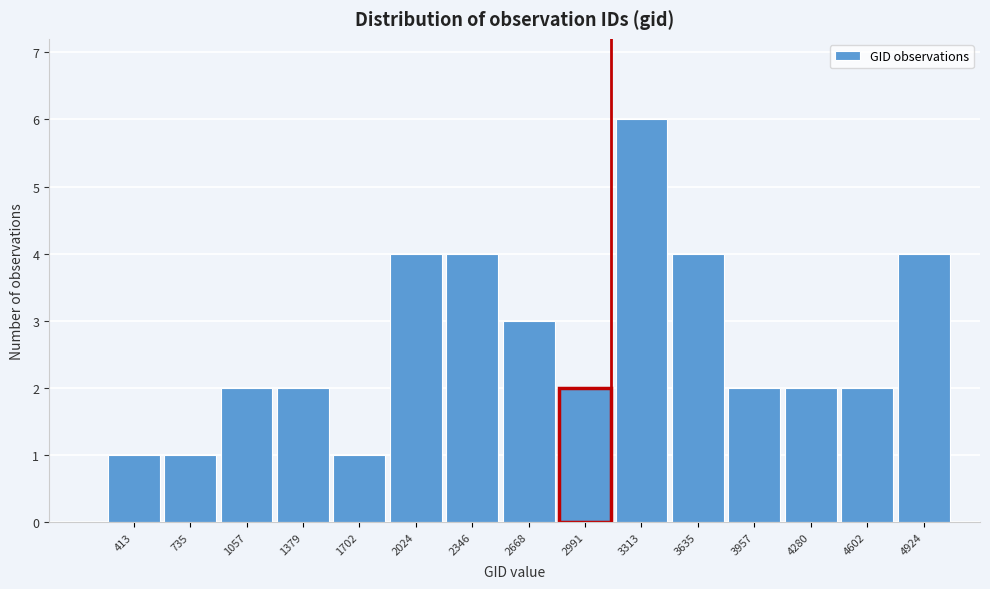

Reading left to right, list all the values displayed in this chart.

1	1	2	2	1	4	4	3	2	6	4	2	2	2	4